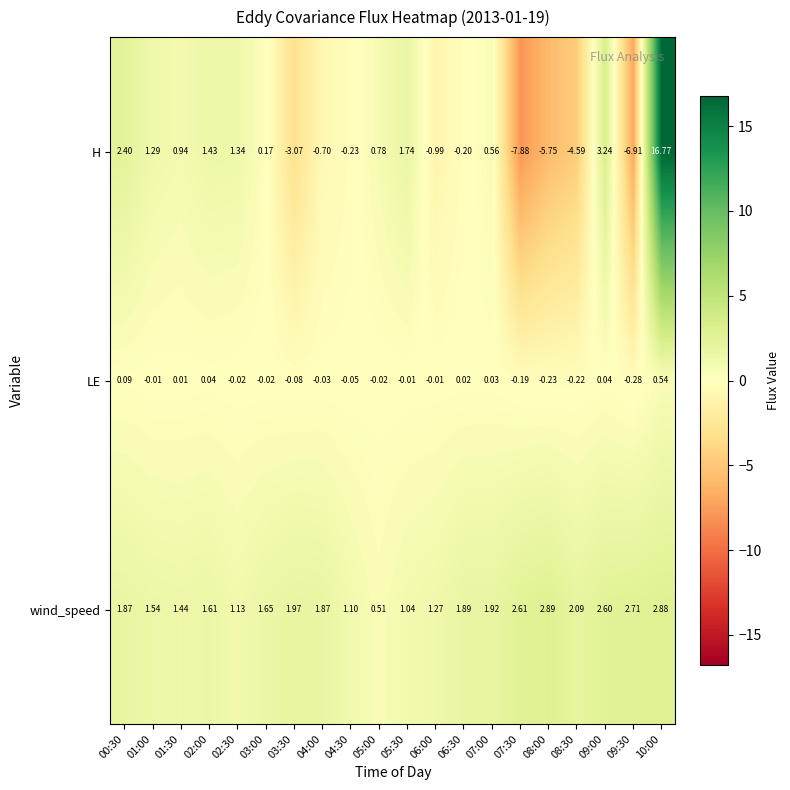

How many categories are shown in the chart?

20